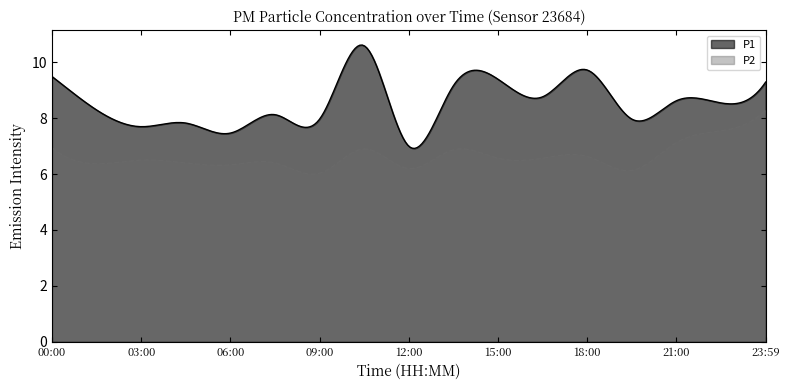

Rank the categories by P2 value from lowest to highest.

09:00, 19:30, 12:00, 06:00, 01:30, 04:30, 07:30, 03:00, 15:00, 16:30, 18:00, 13:30, 10:30, 00:00, 21:00, 22:30, 23:59